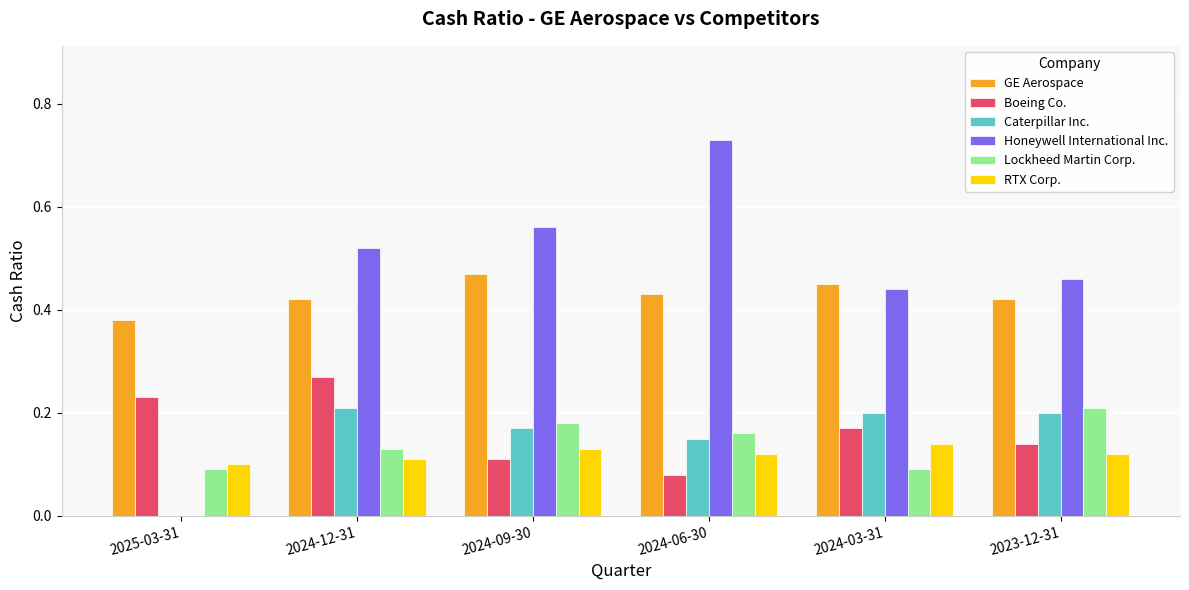

What is the sum of all GE Aerospace values?

2.6